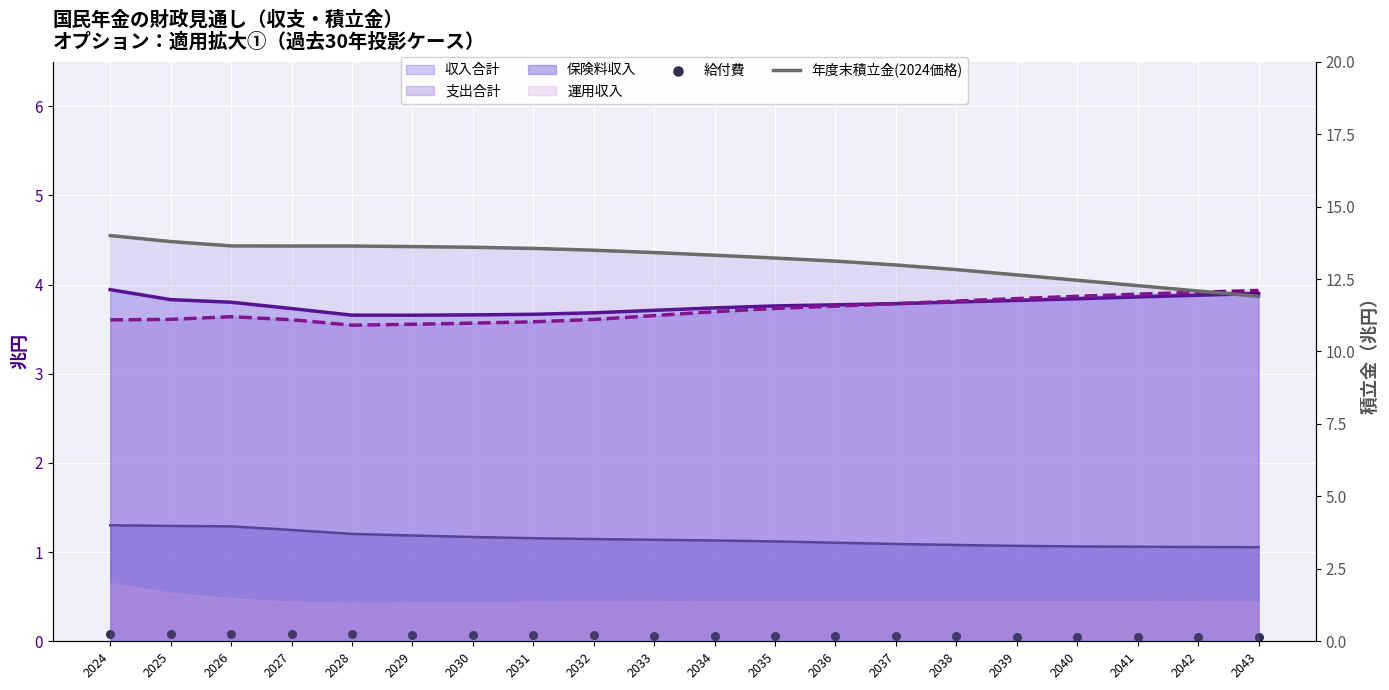

What is the total value across all series at 2039?

12.7